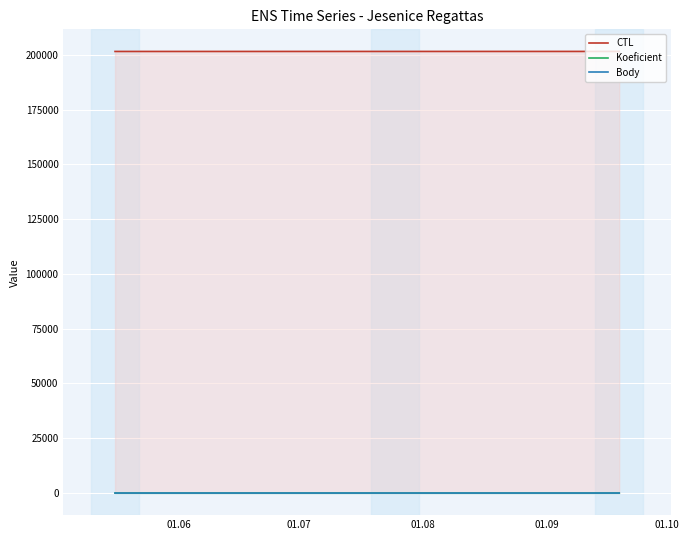

What is the maximum value shown in the chart?

201518.0